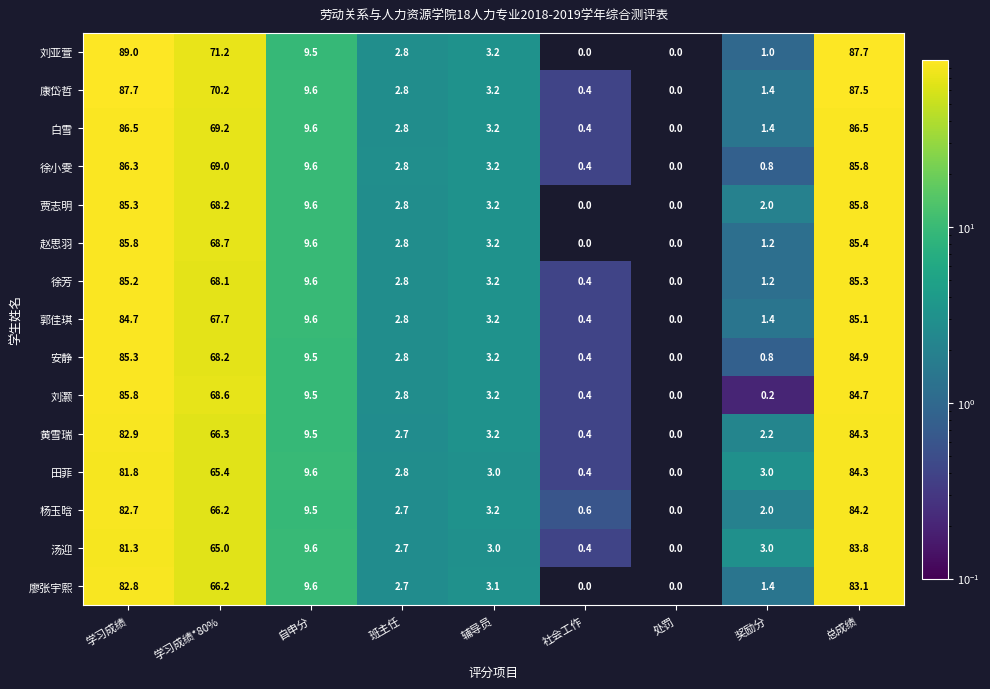

At which label is 汤迎 closest to 41?

学习成绩*80%